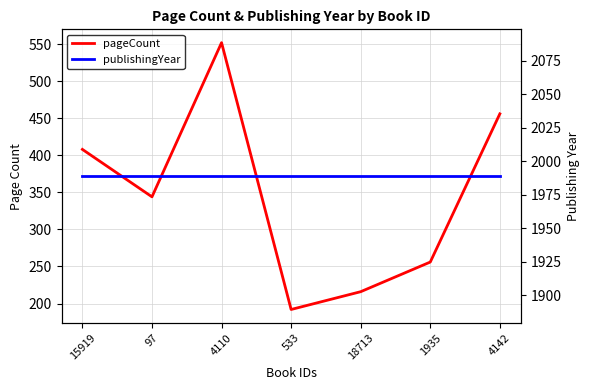

Which category has the lowest value across all series?

533